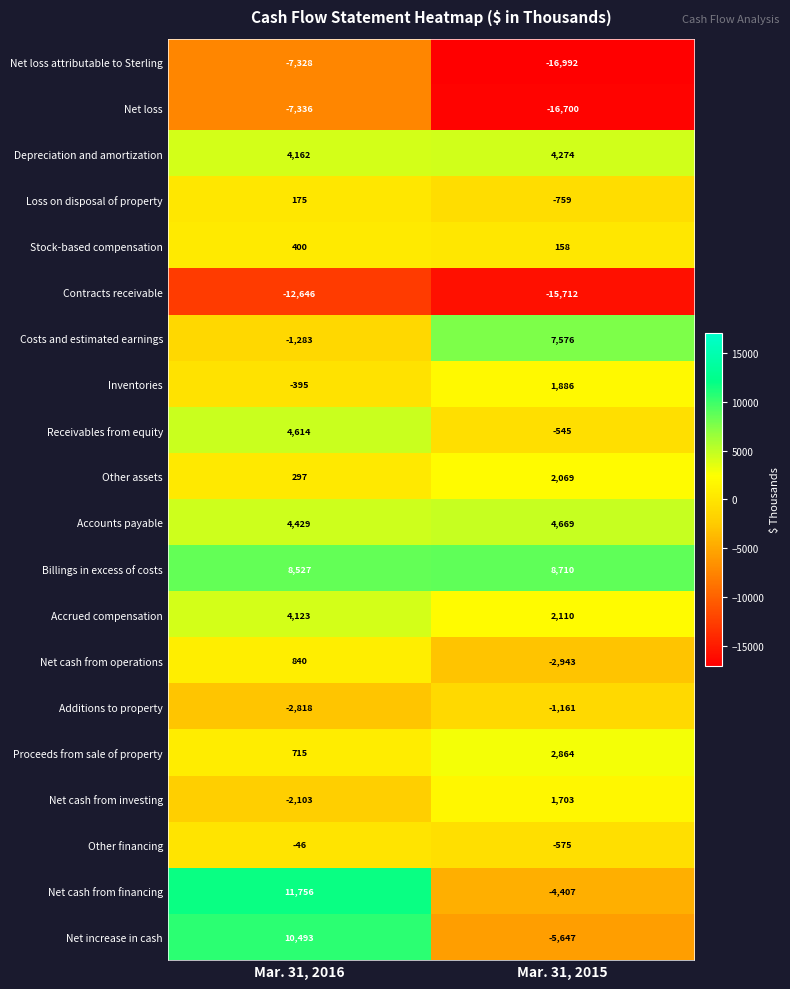

The value of Stock-based compensation at Mar. 31, 2016 is 400. True or false?

True